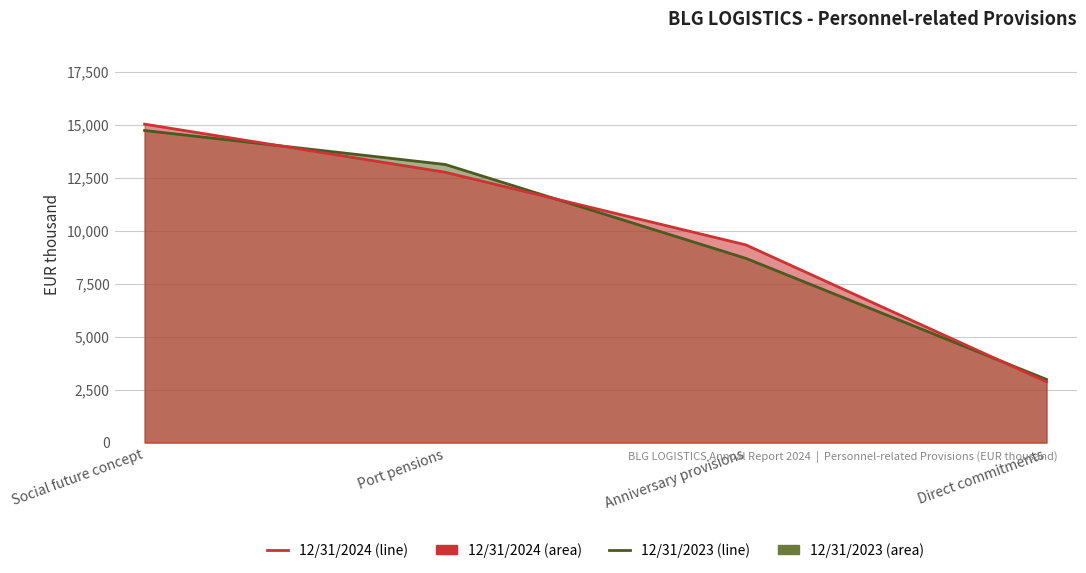

What is the difference between the 12/31/2023 values at Anniversary provisions and Direct commitments?

5710